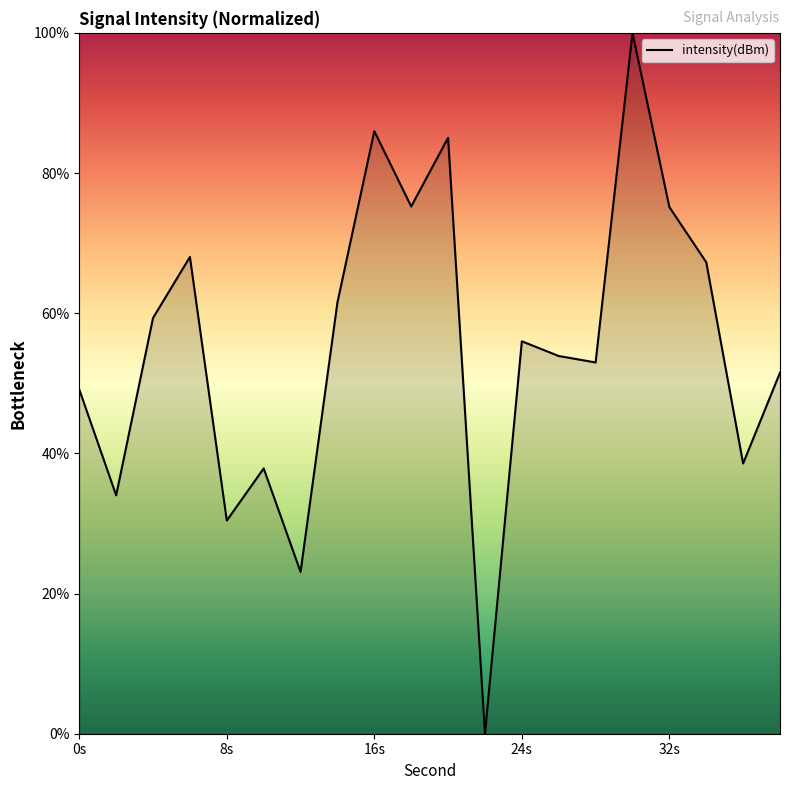

True or false: the data has more than 1 interior local peaks.

True